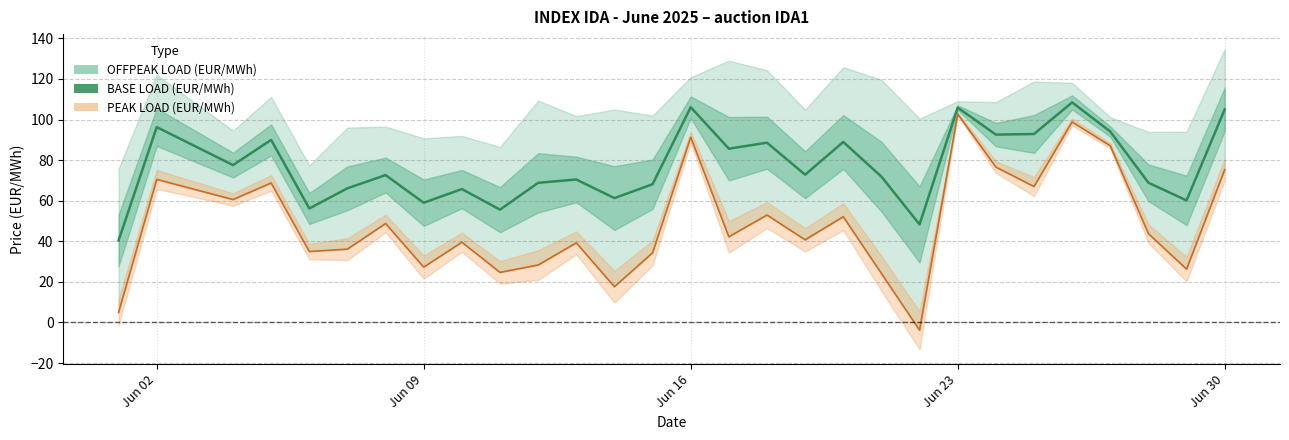

True or false: BASE LOAD (EUR/MWh) and PEAK LOAD (EUR/MWh) cross at least once.

False